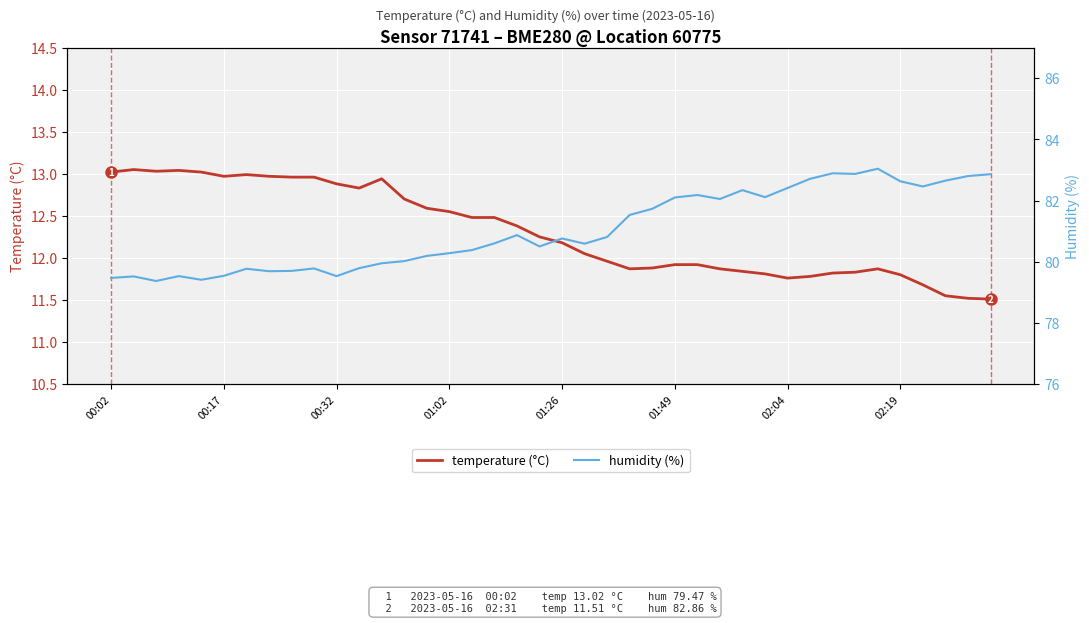

True or false: temperature (°C) has a value of 18.1 at 00:02.

False